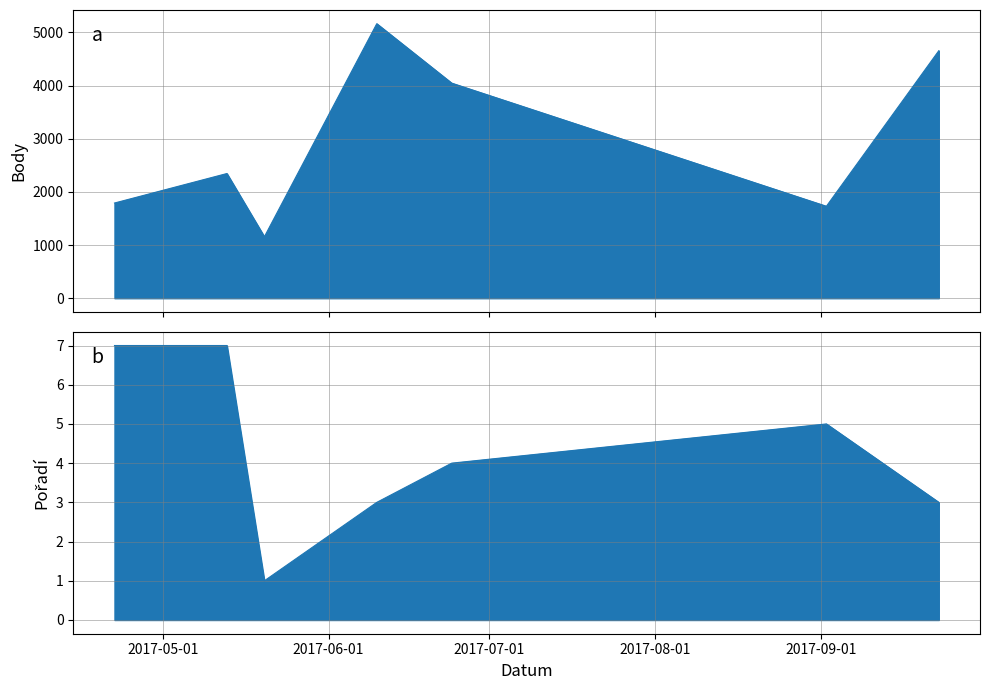

Reading right to left, extract all data points from this chart.

Body: 2017-09-23=4657	2017-09-02=1730	2017-06-24=4047	2017-06-10=5165	2017-05-20=1156	2017-05-13=2346	2017-04-22=1791
Pořadí: 2017-09-23=3	2017-09-02=5	2017-06-24=4	2017-06-10=3	2017-05-20=1	2017-05-13=7	2017-04-22=7